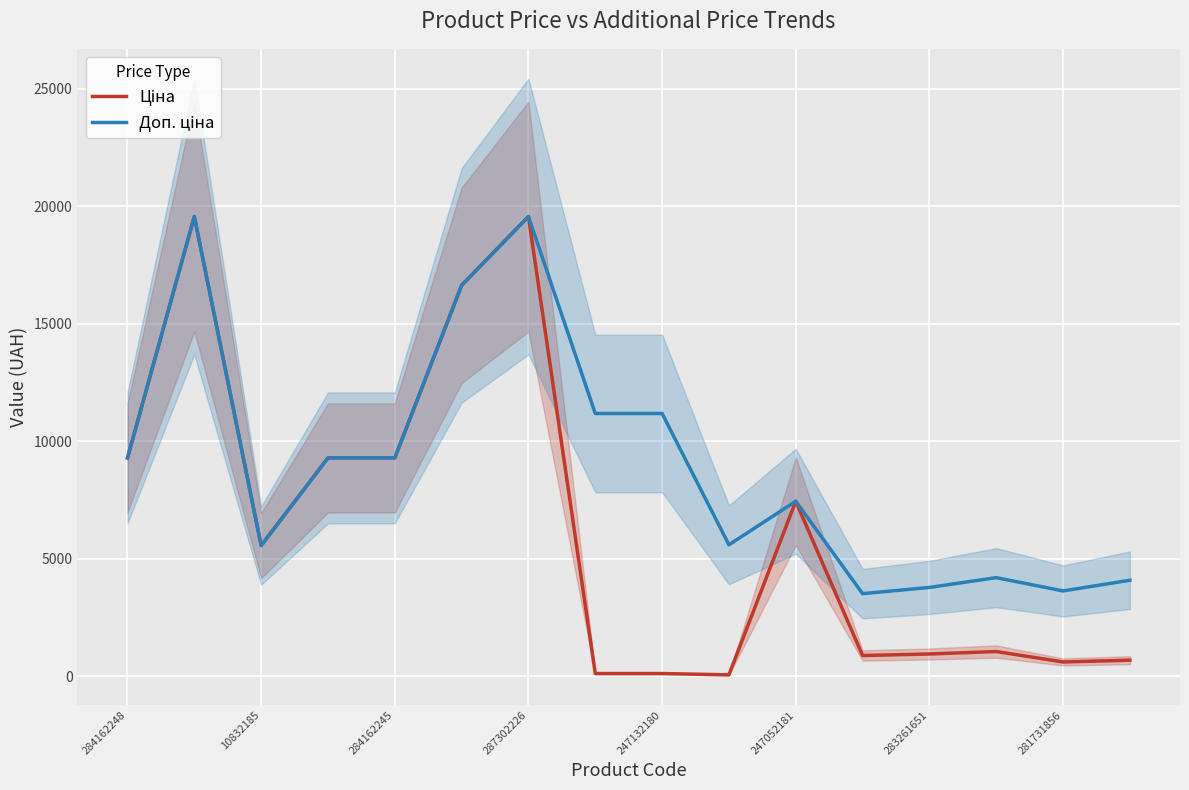

What are all the series names shown in the legend?

Ціна, Доп. ціна